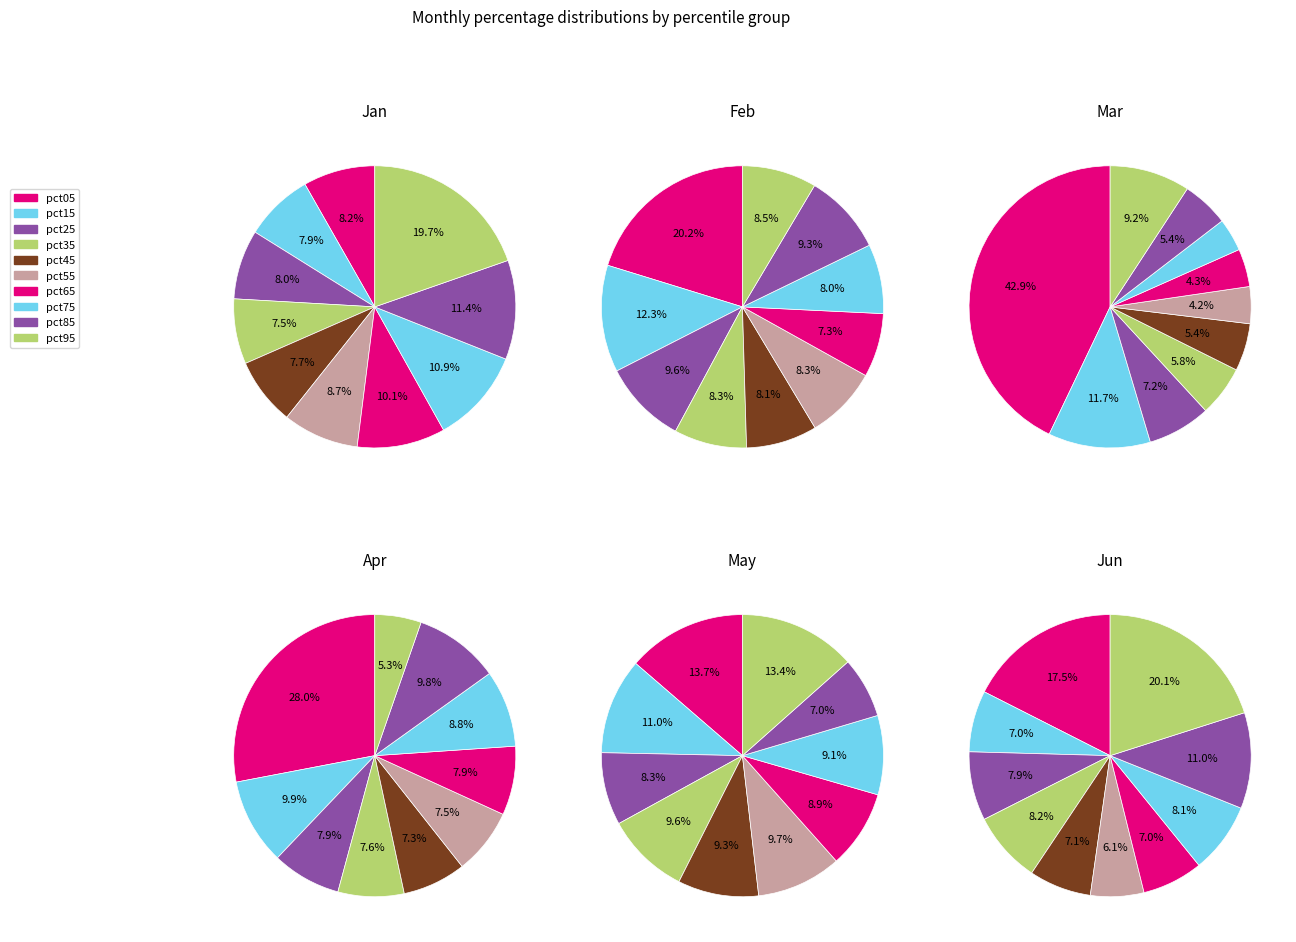

Which category has the smallest portion of the pie?

pct85